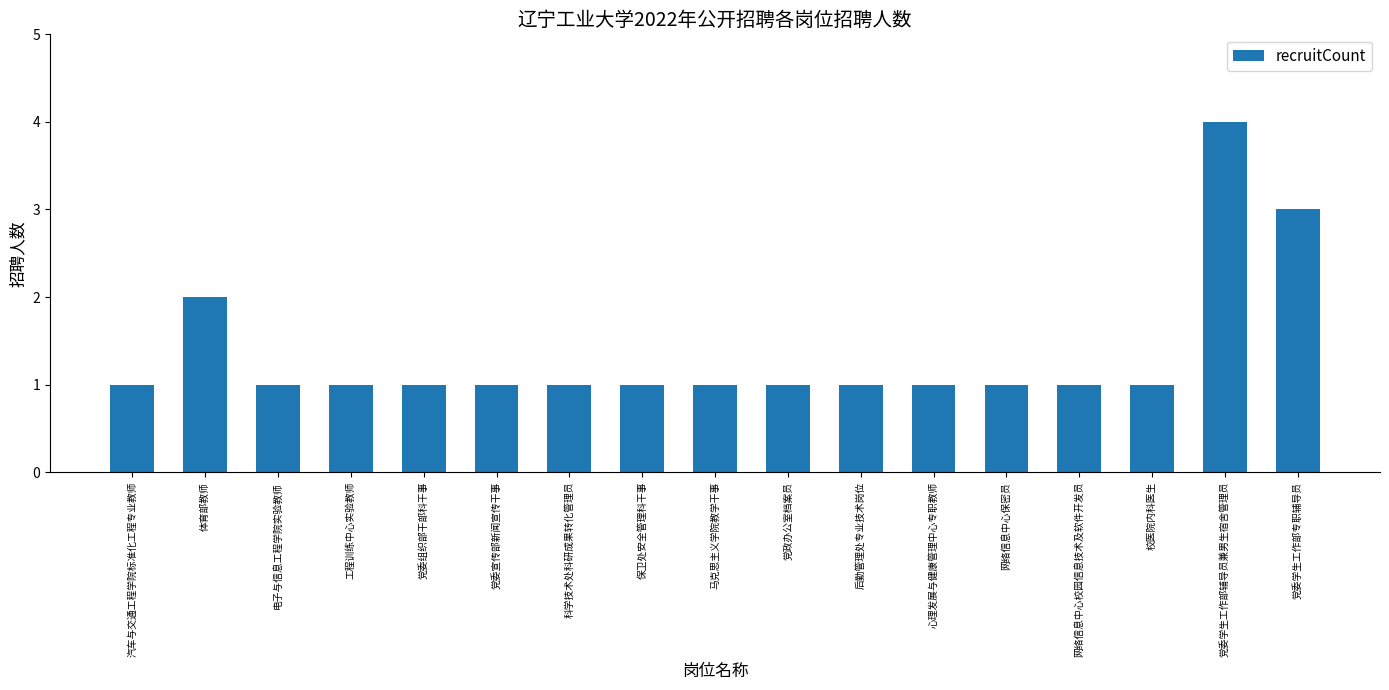

Approximately how many times larger is the value at 党政办公室档案员 compared to 汽车与交通工程学院标准化工程专业教师?

1.0